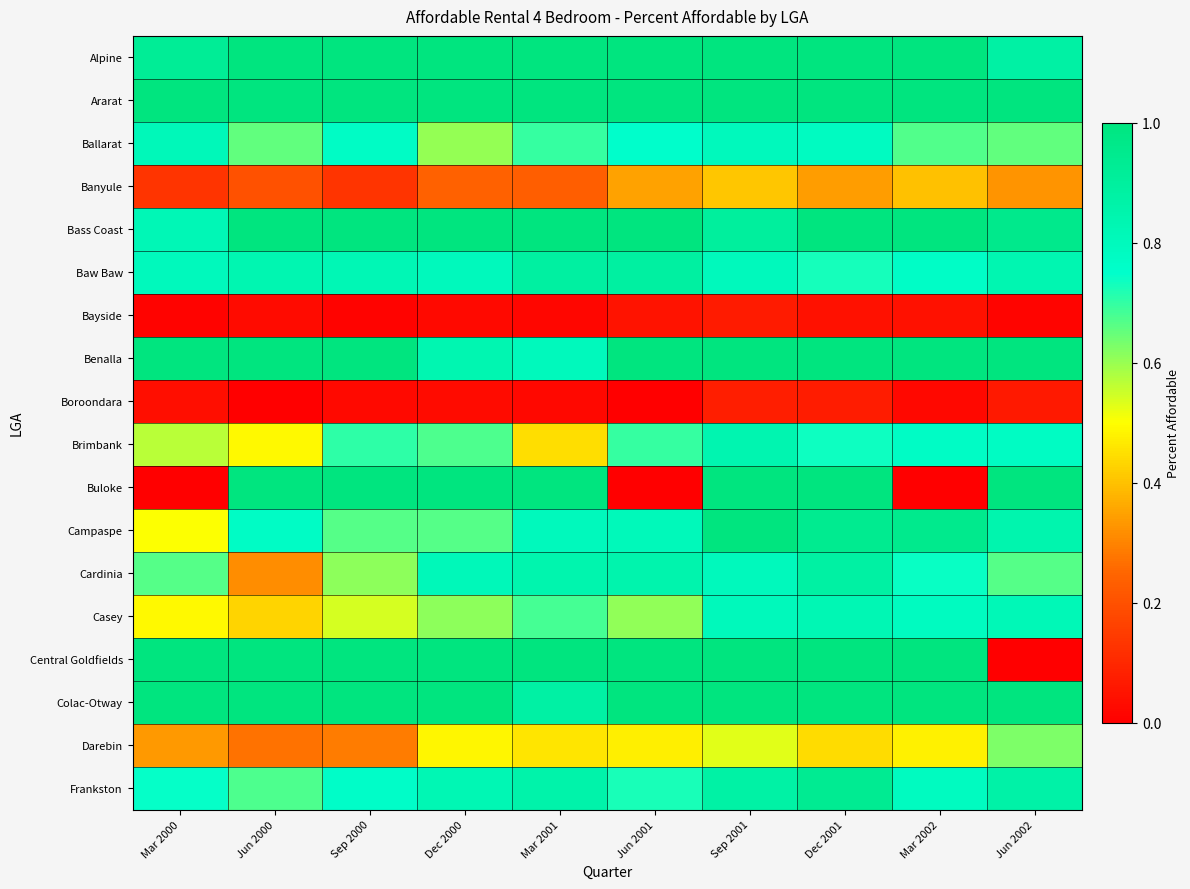

Reading right to left, extract all data points from this chart.

Alpine: Jun 2002=0.9	Mar 2002=1.0	Dec 2001=1.0	Sep 2001=1.0	Jun 2001=1.0	Mar 2001=1.0	Dec 2000=1.0	Sep 2000=1.0	Jun 2000=1.0	Mar 2000=0.9
Ararat: Jun 2002=1.0	Mar 2002=1.0	Dec 2001=1.0	Sep 2001=1.0	Jun 2001=1.0	Mar 2001=1.0	Dec 2000=1.0	Sep 2000=1.0	Jun 2000=1.0	Mar 2000=1.0
Ballarat: Jun 2002=0.7	Mar 2002=0.7	Dec 2001=0.8	Sep 2001=0.8	Jun 2001=0.8	Mar 2001=0.7	Dec 2000=0.6	Sep 2000=0.8	Jun 2000=0.7	Mar 2000=0.8
Banyule: Jun 2002=0.3	Mar 2002=0.4	Dec 2001=0.3	Sep 2001=0.4	Jun 2001=0.3	Mar 2001=0.2	Dec 2000=0.2	Sep 2000=0.1	Jun 2000=0.2	Mar 2000=0.1
Bass Coast: Jun 2002=1.0	Mar 2002=1.0	Dec 2001=1.0	Sep 2001=0.9	Jun 2001=1.0	Mar 2001=1.0	Dec 2000=1.0	Sep 2000=1.0	Jun 2000=1.0	Mar 2000=0.8
Baw Baw: Jun 2002=0.8	Mar 2002=0.8	Dec 2001=0.7	Sep 2001=0.8	Jun 2001=0.9	Mar 2001=0.9	Dec 2000=0.8	Sep 2000=0.8	Jun 2000=0.8	Mar 2000=0.8
Bayside: Jun 2002=0.0	Mar 2002=0.0	Dec 2001=0.0	Sep 2001=0.1	Jun 2001=0.0	Mar 2001=0.0	Dec 2000=0.0	Sep 2000=0.0	Jun 2000=0.0	Mar 2000=0.0
Benalla: Jun 2002=1.0	Mar 2002=1.0	Dec 2001=1.0	Sep 2001=1.0	Jun 2001=1.0	Mar 2001=0.8	Dec 2000=0.8	Sep 2000=1.0	Jun 2000=1.0	Mar 2000=1.0
Boroondara: Jun 2002=0.1	Mar 2002=0.0	Dec 2001=0.1	Sep 2001=0.1	Jun 2001=0.0	Mar 2001=0.0	Dec 2000=0.0	Sep 2000=0.0	Jun 2000=0.0	Mar 2000=0.0
Brimbank: Jun 2002=0.8	Mar 2002=0.8	Dec 2001=0.7	Sep 2001=0.8	Jun 2001=0.7	Mar 2001=0.4	Dec 2000=0.7	Sep 2000=0.7	Jun 2000=0.5	Mar 2000=0.6
Buloke: Jun 2002=1.0	Mar 2002=0.0	Dec 2001=1.0	Sep 2001=1.0	Jun 2001=0.0	Mar 2001=1.0	Dec 2000=1.0	Sep 2000=1.0	Jun 2000=1.0	Mar 2000=0.0
Campaspe: Jun 2002=0.8	Mar 2002=1.0	Dec 2001=0.9	Sep 2001=1.0	Jun 2001=0.8	Mar 2001=0.8	Dec 2000=0.7	Sep 2000=0.7	Jun 2000=0.8	Mar 2000=0.5
Cardinia: Jun 2002=0.7	Mar 2002=0.7	Dec 2001=0.9	Sep 2001=0.8	Jun 2001=0.8	Mar 2001=0.8	Dec 2000=0.8	Sep 2000=0.6	Jun 2000=0.3	Mar 2000=0.7
Casey: Jun 2002=0.8	Mar 2002=0.8	Dec 2001=0.8	Sep 2001=0.8	Jun 2001=0.6	Mar 2001=0.7	Dec 2000=0.6	Sep 2000=0.5	Jun 2000=0.4	Mar 2000=0.5
Central Goldfields: Jun 2002=0.0	Mar 2002=1.0	Dec 2001=1.0	Sep 2001=1.0	Jun 2001=1.0	Mar 2001=1.0	Dec 2000=1.0	Sep 2000=1.0	Jun 2000=1.0	Mar 2000=1.0
Colac-Otway: Jun 2002=1.0	Mar 2002=1.0	Dec 2001=1.0	Sep 2001=1.0	Jun 2001=1.0	Mar 2001=0.9	Dec 2000=1.0	Sep 2000=1.0	Jun 2000=1.0	Mar 2000=1.0
Darebin: Jun 2002=0.6	Mar 2002=0.5	Dec 2001=0.4	Sep 2001=0.5	Jun 2001=0.5	Mar 2001=0.5	Dec 2000=0.5	Sep 2000=0.3	Jun 2000=0.3	Mar 2000=0.3
Frankston: Jun 2002=0.9	Mar 2002=0.8	Dec 2001=0.9	Sep 2001=0.9	Jun 2001=0.7	Mar 2001=0.9	Dec 2000=0.8	Sep 2000=0.8	Jun 2000=0.7	Mar 2000=0.7